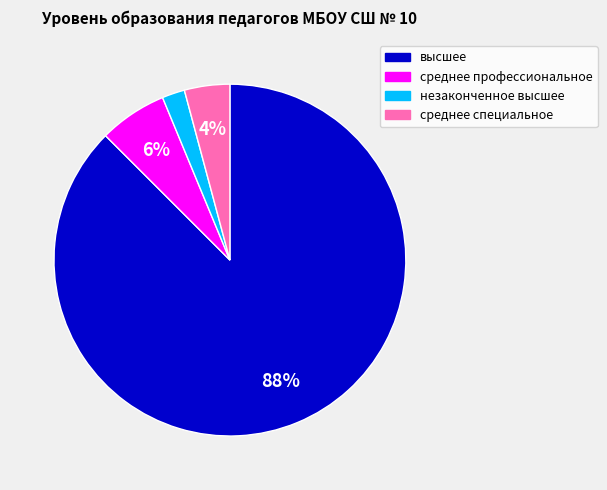

To the nearest percent, what portion does незаконченное высшее represent?

2%